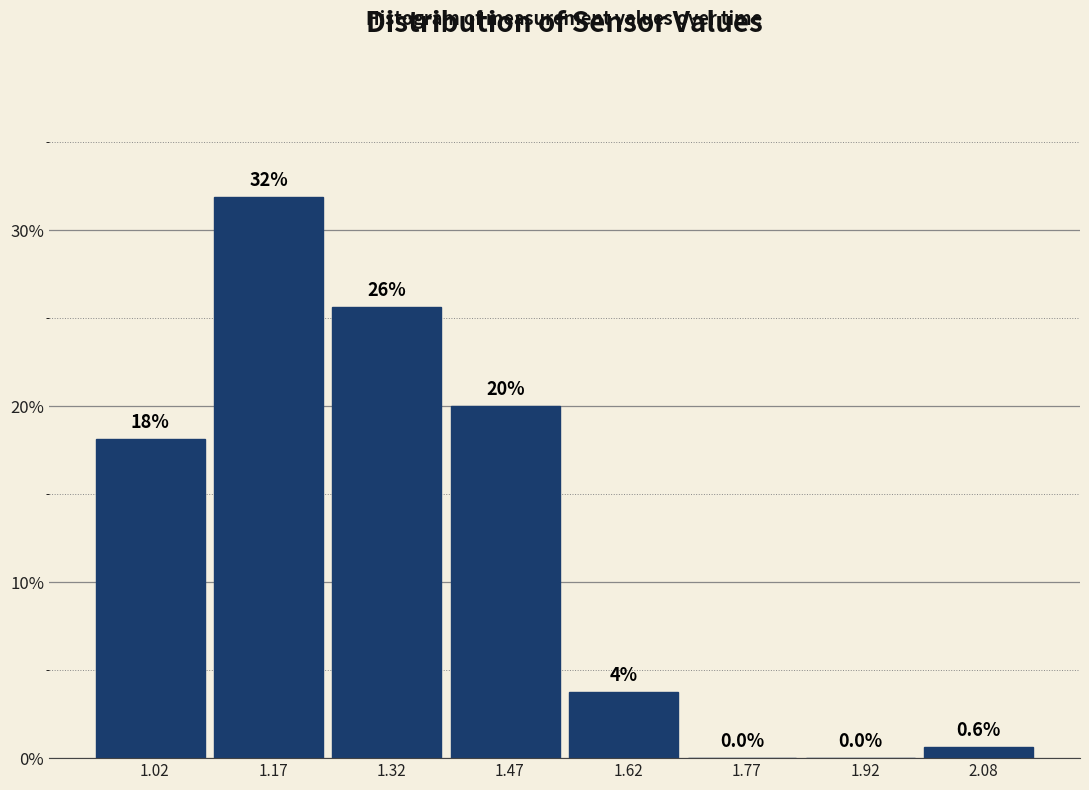

Over which range of the x-axis is the bar tallest?

1.10 to 1.25